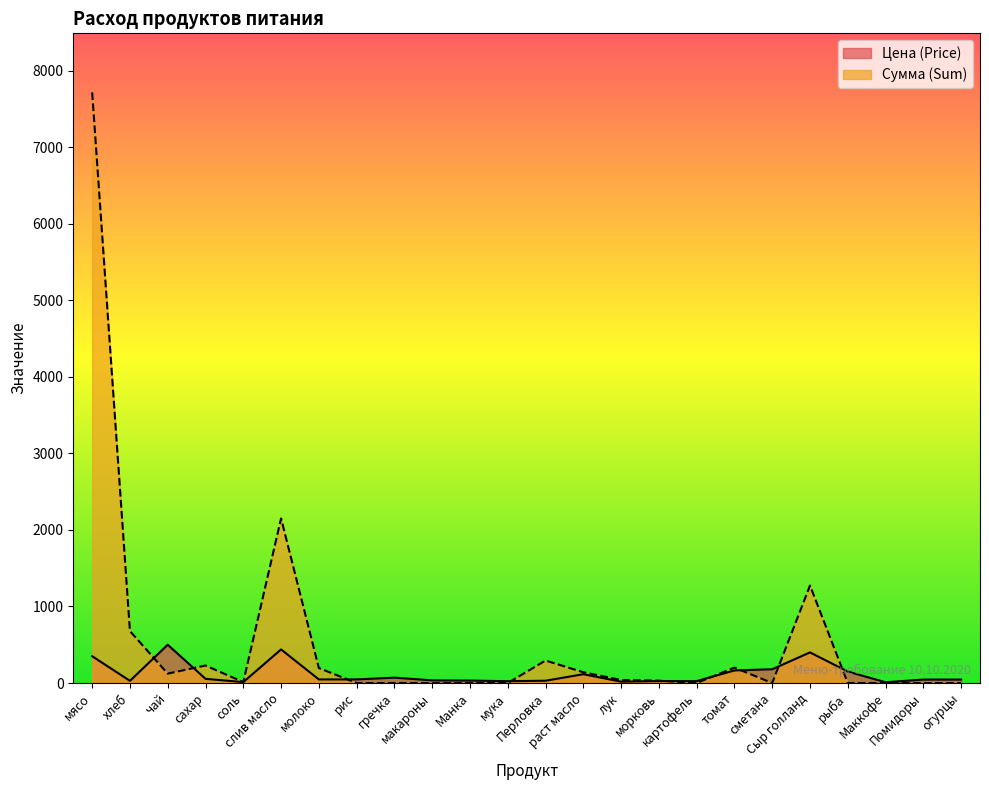

What is the average value of the Цена (Price) series?

118.6